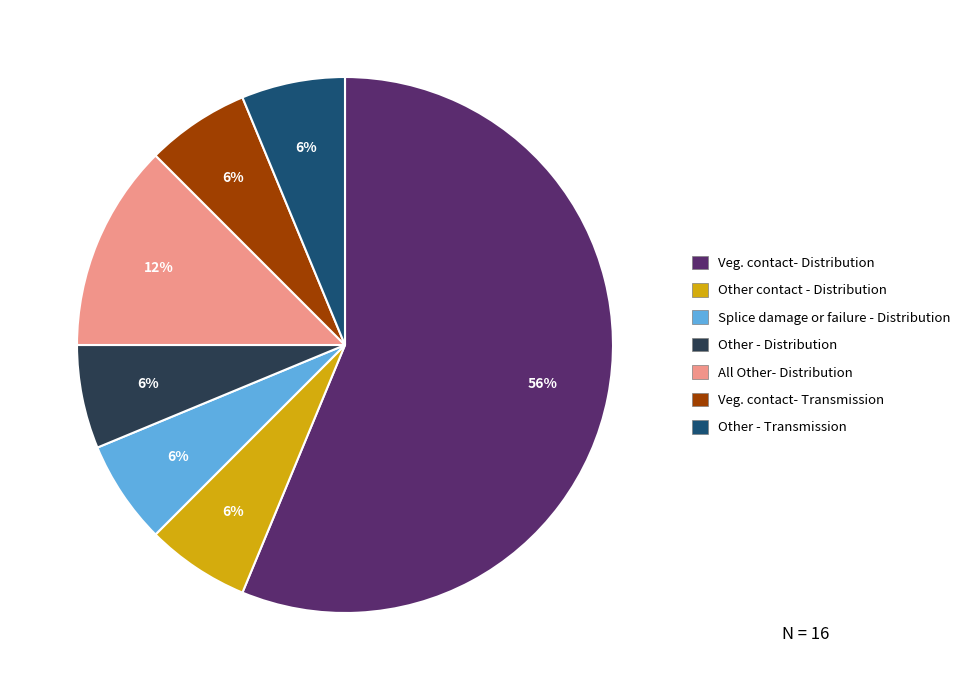

Does any single category account for the majority?

Yes